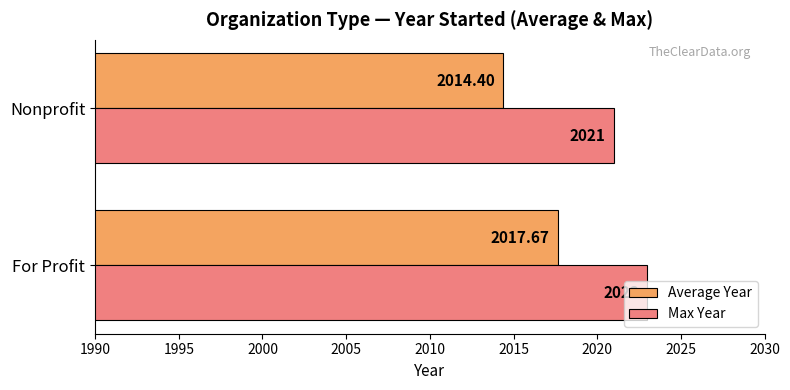

List the labels in order of Average Year value, smallest first.

Nonprofit, For Profit